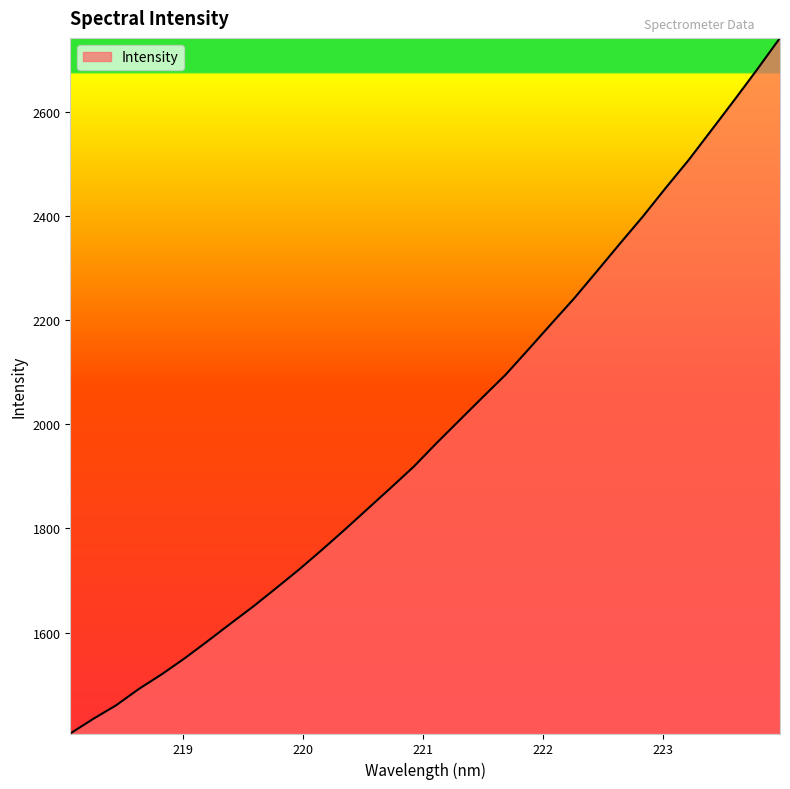

What is the greatest value displayed?

2742.9